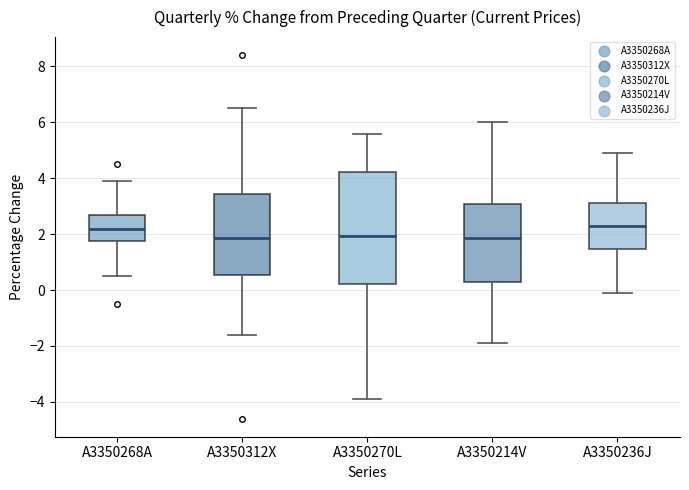

Which box is the tallest, from its lower edge to its upper edge?

A3350270L